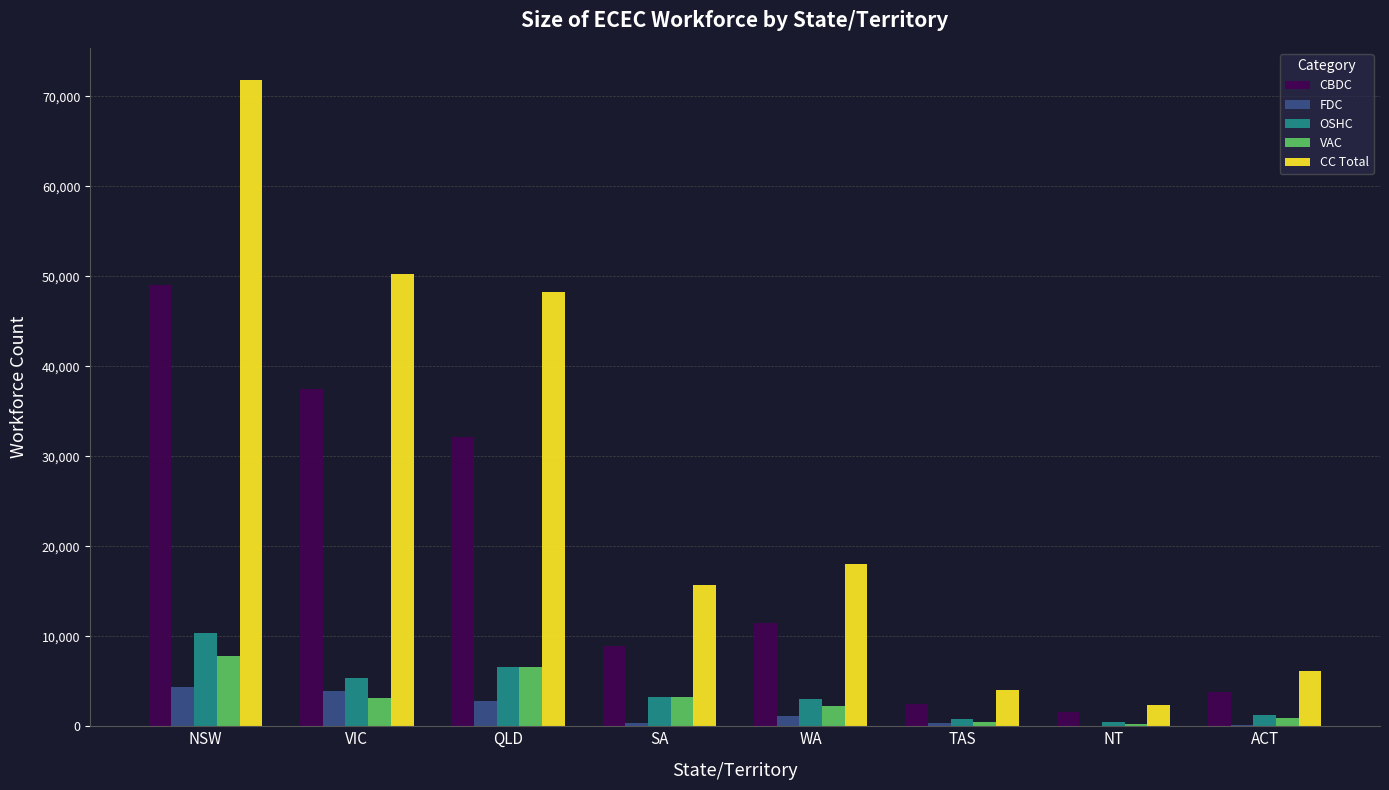

The CC Total series shows 50237.8 at VIC. True or false?

True